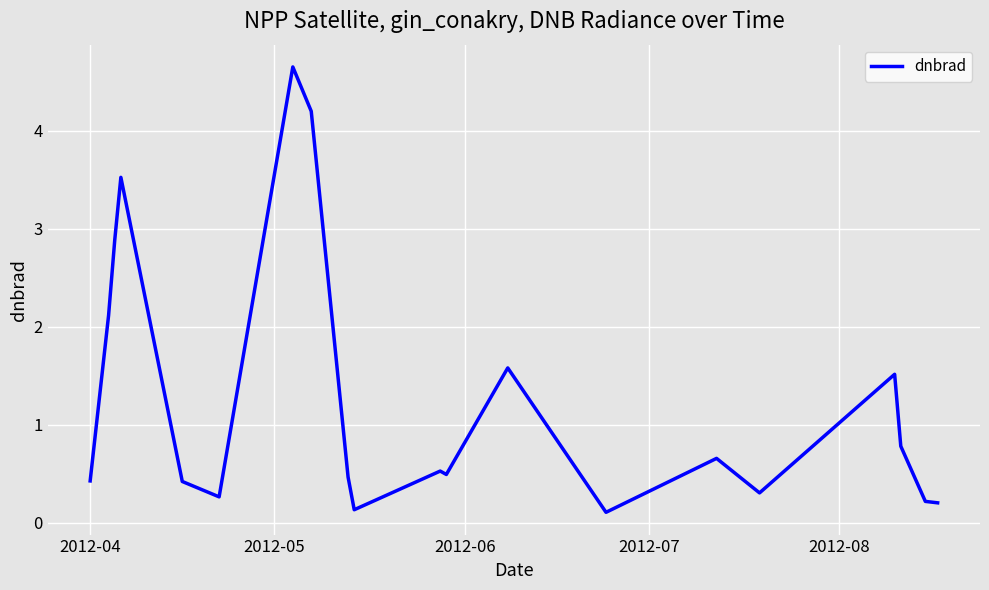

What is the greatest value displayed?

4.6